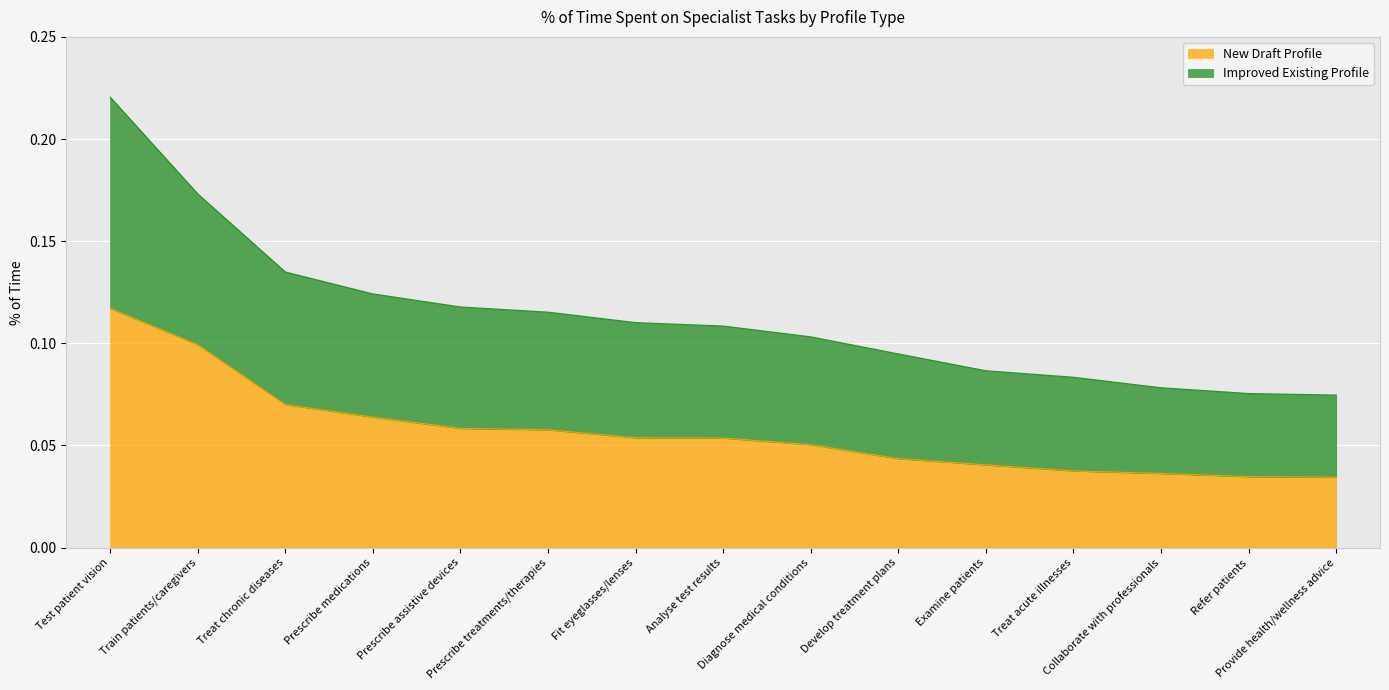

Reading left to right, transcribe all the data shown in this chart.

New Draft Profile: Test patient vision=0.1	Train patients/caregivers=0.1	Treat chronic diseases=0.1	Prescribe medications=0.1	Prescribe assistive devices=0.1	Prescribe treatments/therapies=0.1	Fit eyeglasses/lenses=0.1	Analyse test results=0.1	Diagnose medical conditions=0.1	Develop treatment plans=0.0	Examine patients=0.0	Treat acute illnesses=0.0	Collaborate with professionals=0.0	Refer patients=0.0	Provide health/wellness advice=0.0
Improved Existing Profile: Test patient vision=0.2	Train patients/caregivers=0.2	Treat chronic diseases=0.1	Prescribe medications=0.1	Prescribe assistive devices=0.1	Prescribe treatments/therapies=0.1	Fit eyeglasses/lenses=0.1	Analyse test results=0.1	Diagnose medical conditions=0.1	Develop treatment plans=0.1	Examine patients=0.1	Treat acute illnesses=0.1	Collaborate with professionals=0.1	Refer patients=0.1	Provide health/wellness advice=0.1